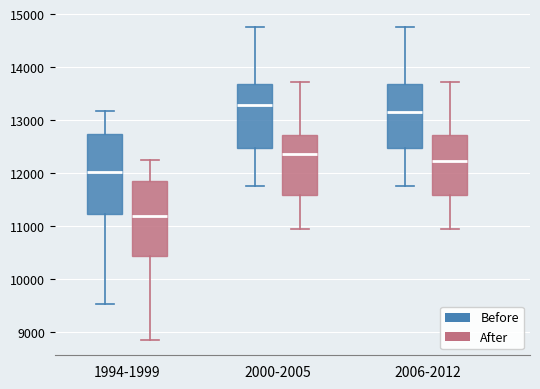

Where does the upper whisker of the box for 1994-1999 (After) end on the y-axis? The values are not printed on the chart, so give them approximately, as read against the axis.

12200